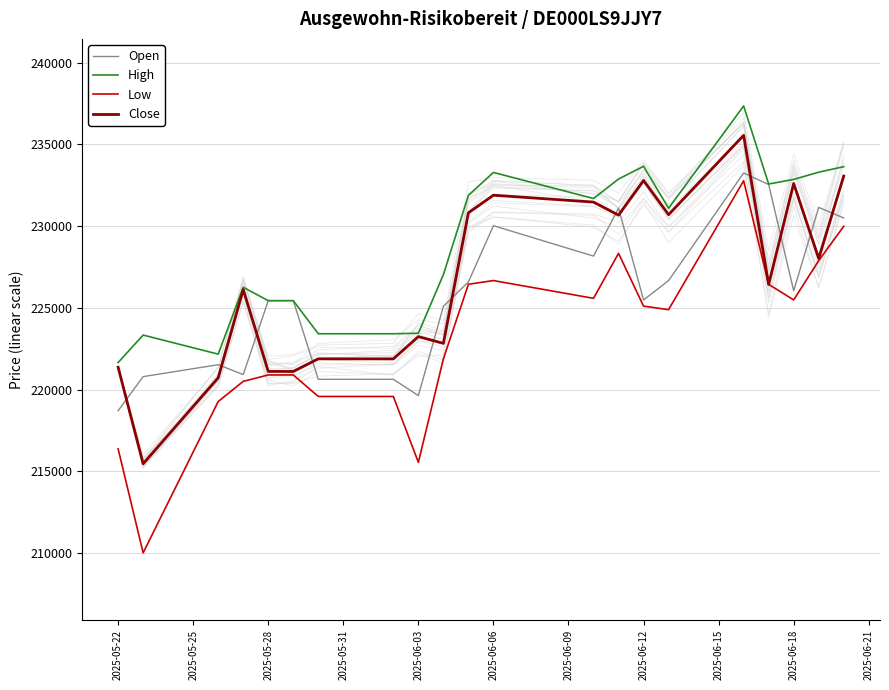

The value of High at 2025-05-22 is 100722. True or false?

False